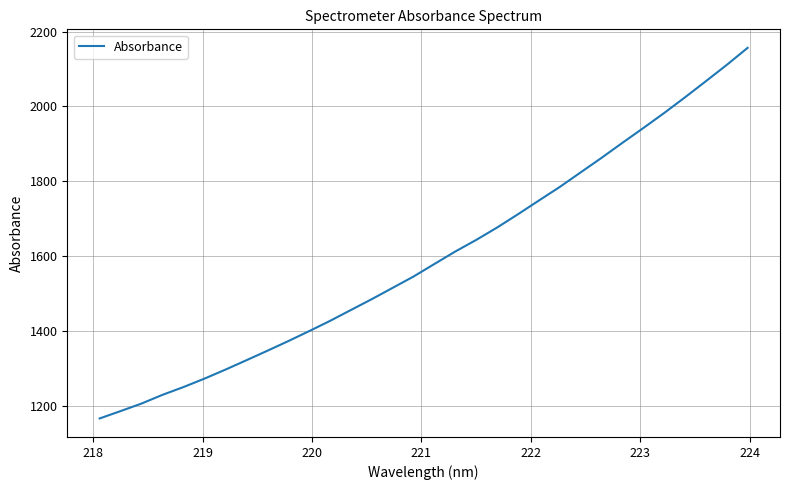

What is the difference between the maximum and minimum values?

989.3